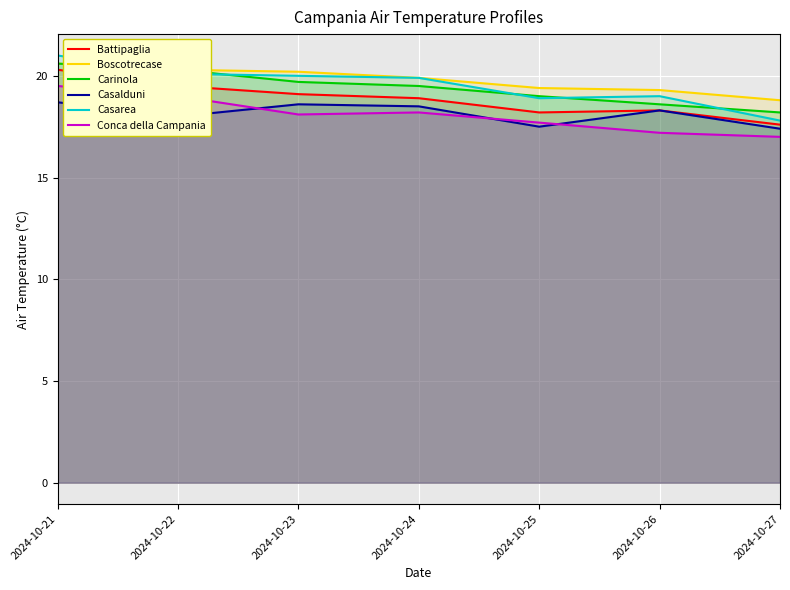

What are all the series names shown in the legend?

Battipaglia, Boscotrecase, Carinola, Casalduni, Casarea, Conca della Campania